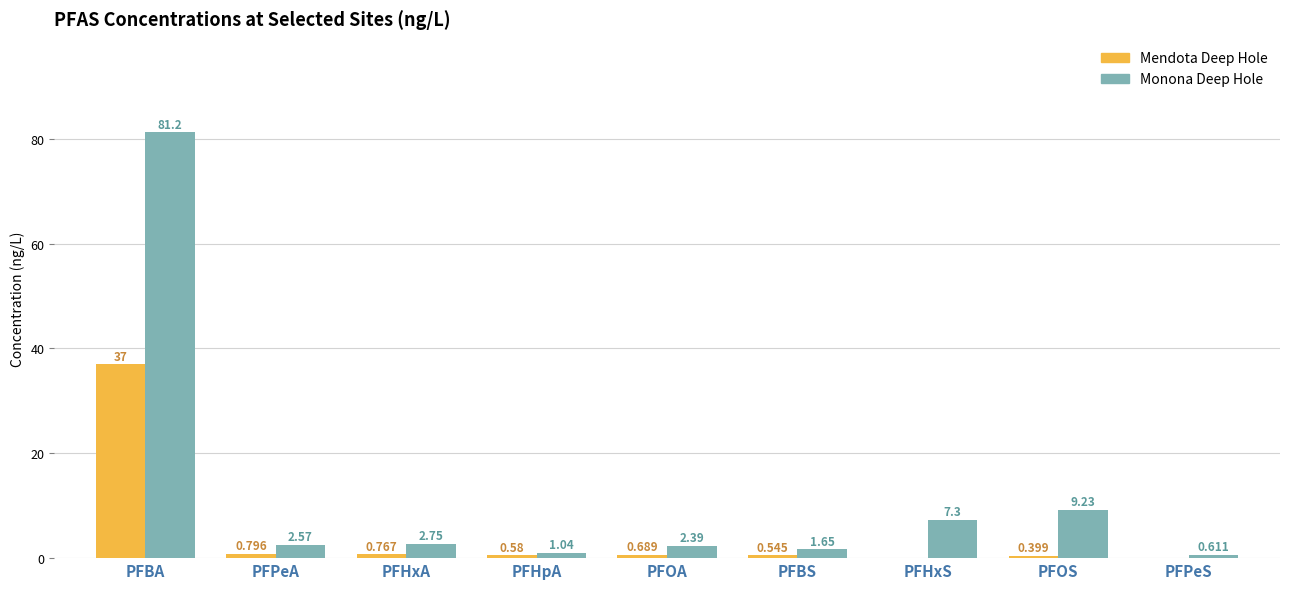

What is the sum of the Monona Deep Hole values at PFOA and PFHxS?

9.7